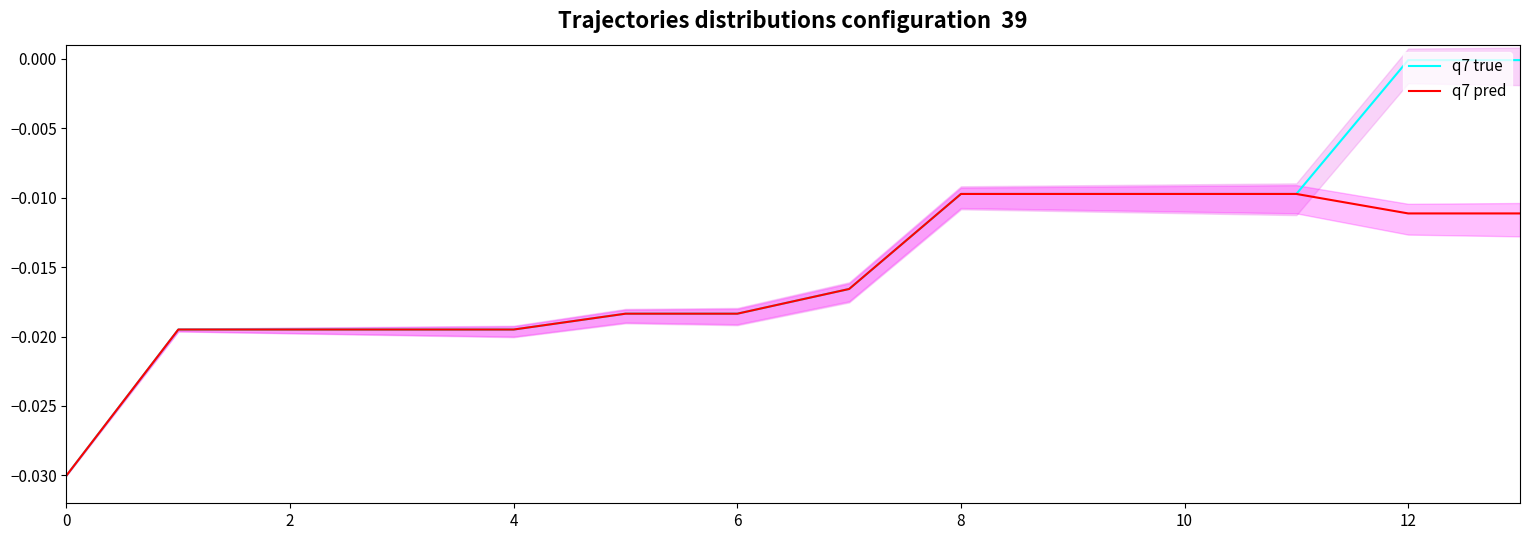

What are all the series names shown in the legend?

q7 true, q7 pred